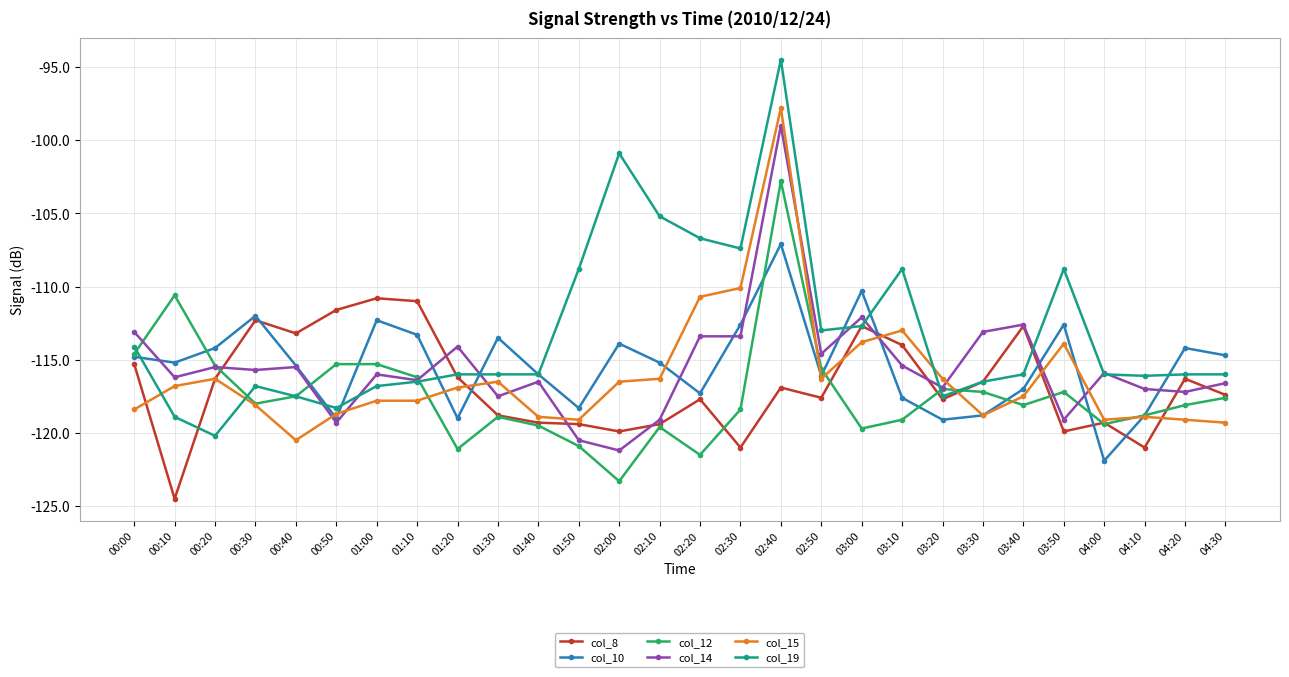

Where does the col_12 series first go above -118?

00:00